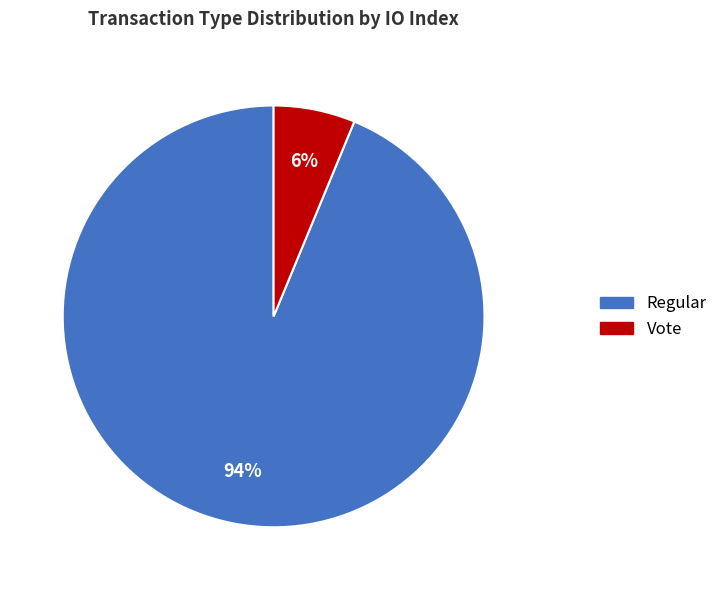

How many segments does this pie chart have?

2